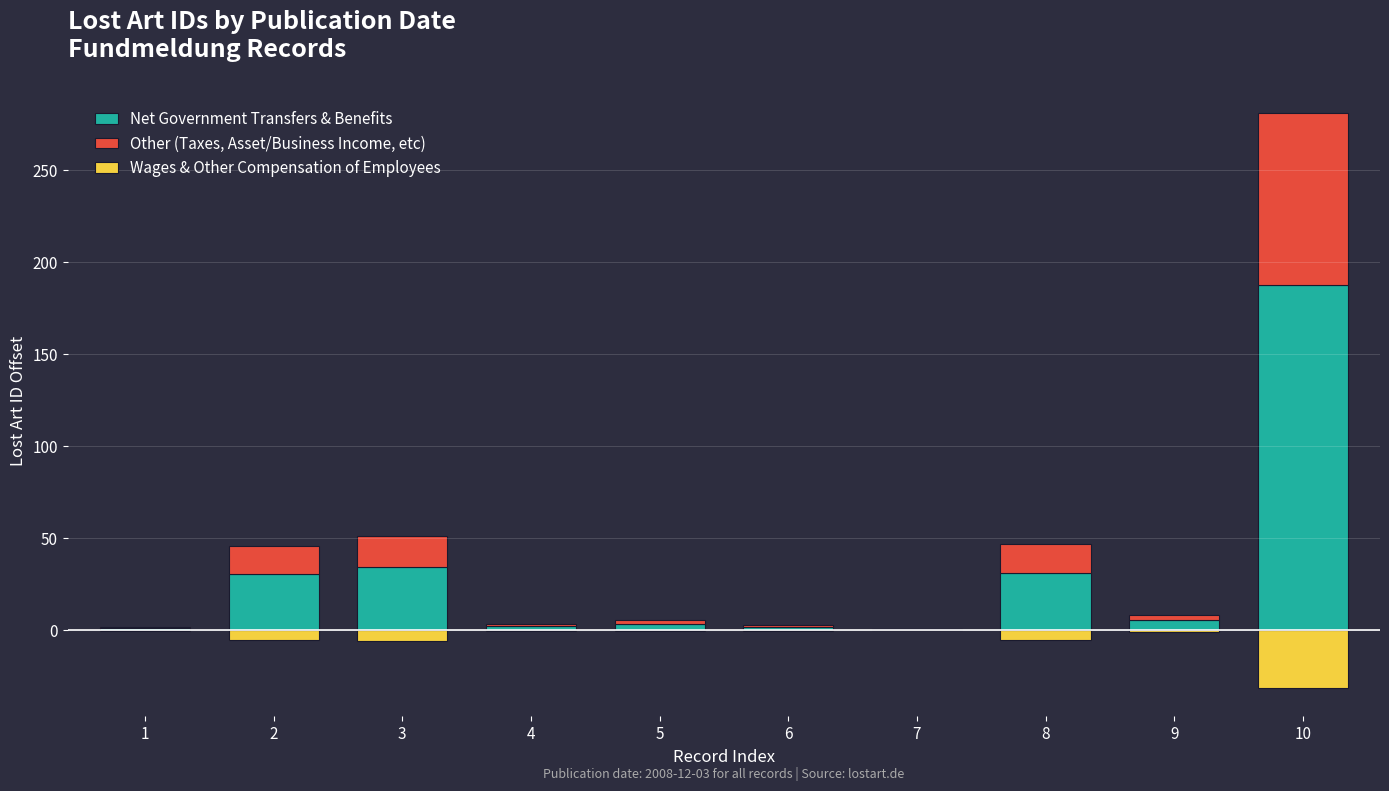

What is the average value of the Wages & Other Compensation of Employees series?

-5.0